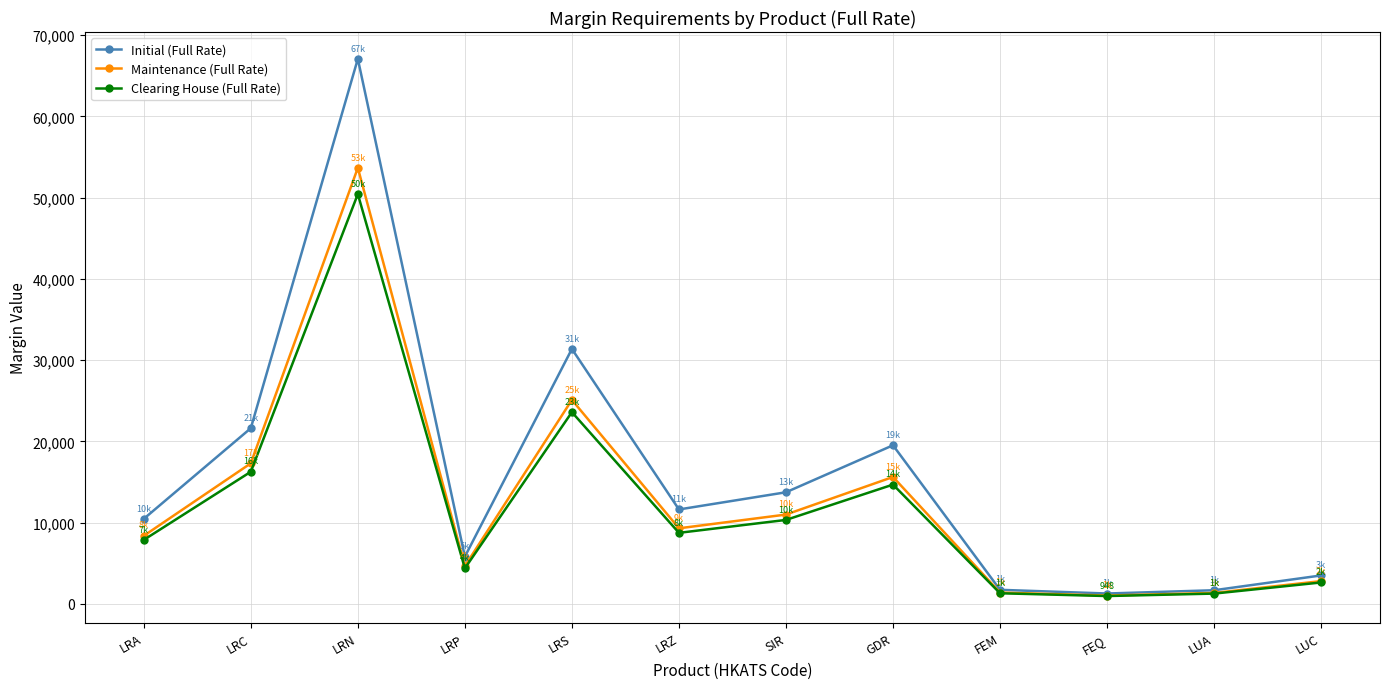

What is the greatest value displayed?

67085